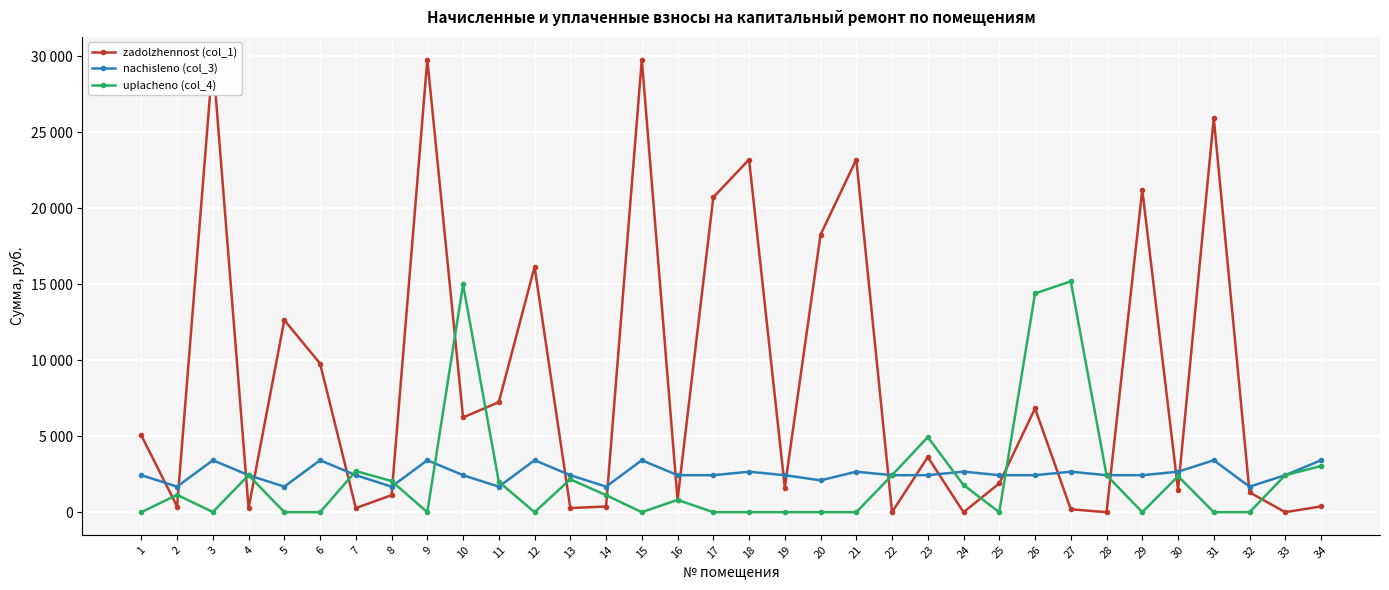

Which series has the largest total across all categories?

zadolzhennost (col_1)